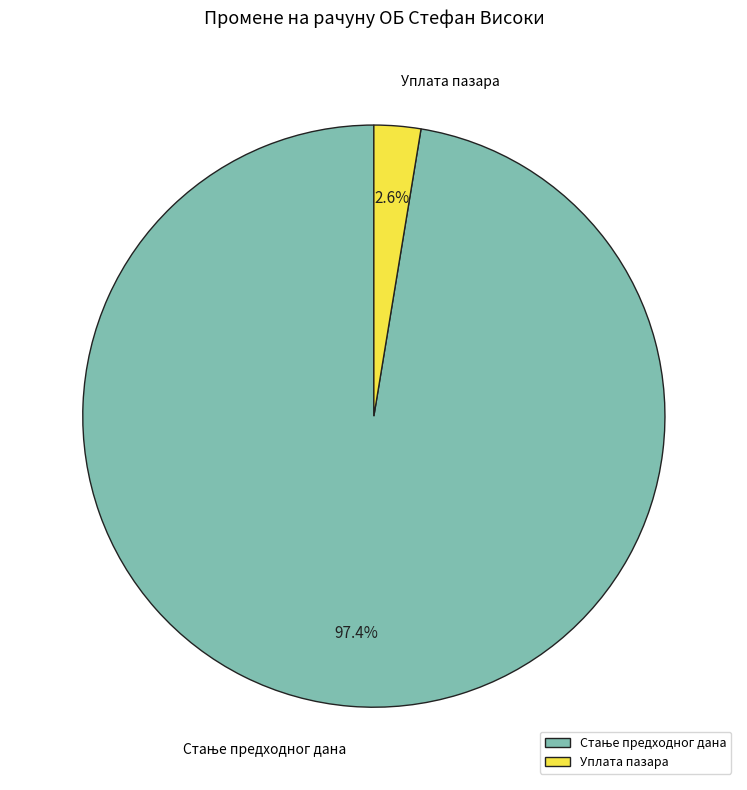

Which slice is the smallest?

Уплата пазара